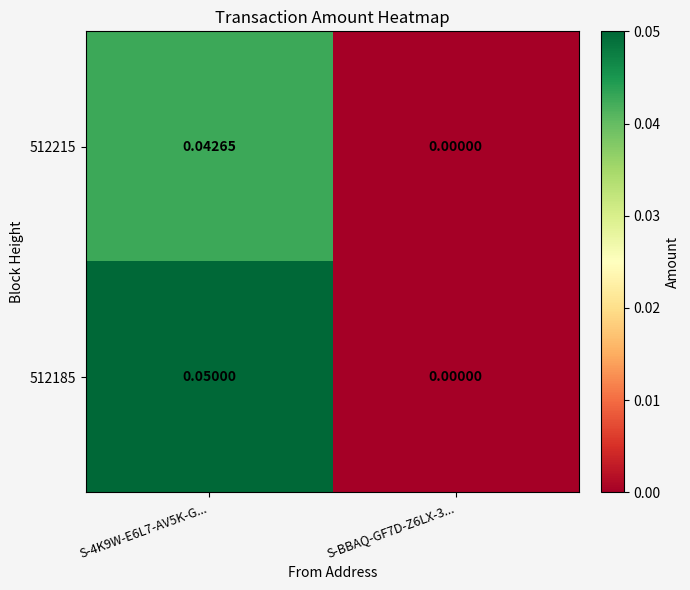

How many positive values does the 512215 series have?

1